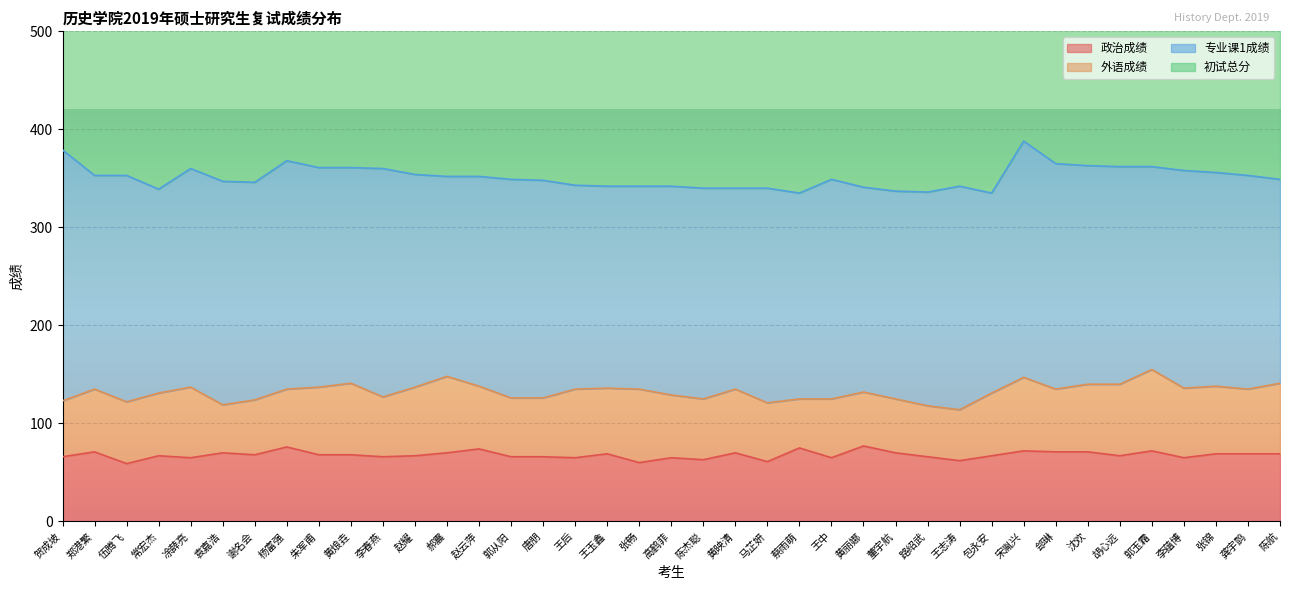

True or false: 政治成绩 and 初试总分 cross at least once.

False